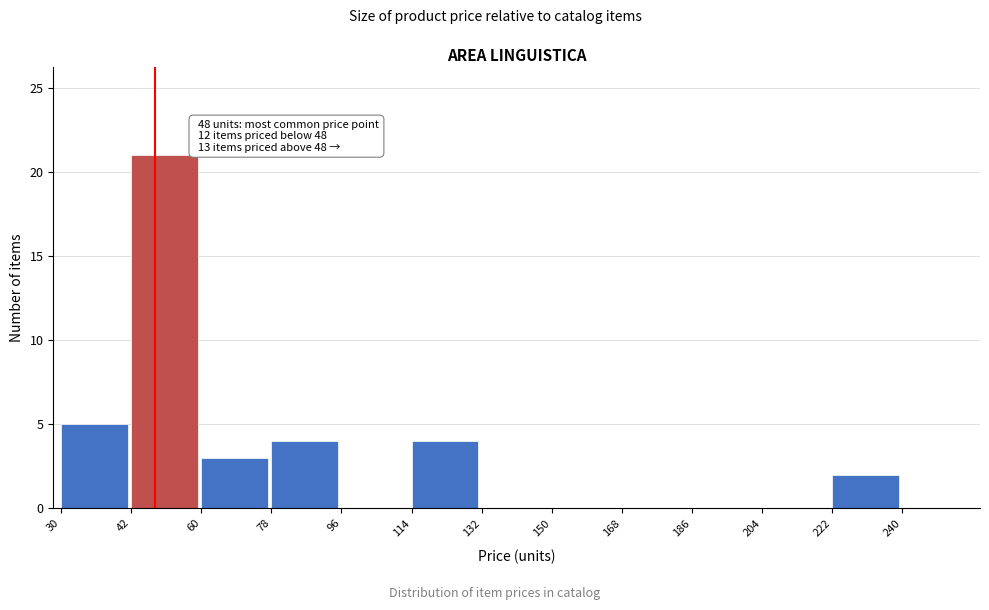

Reading right to left, extract all data points from this chart.

240=0	222=2	204=0	186=0	168=0	150=0	132=0	114=4	96=0	78=4	60=3	42=21	30=5